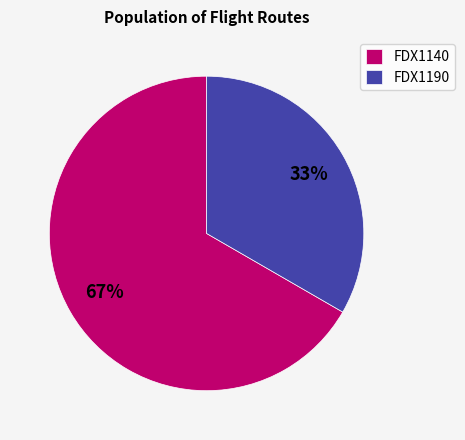

What is the majority slice?

FDX1140